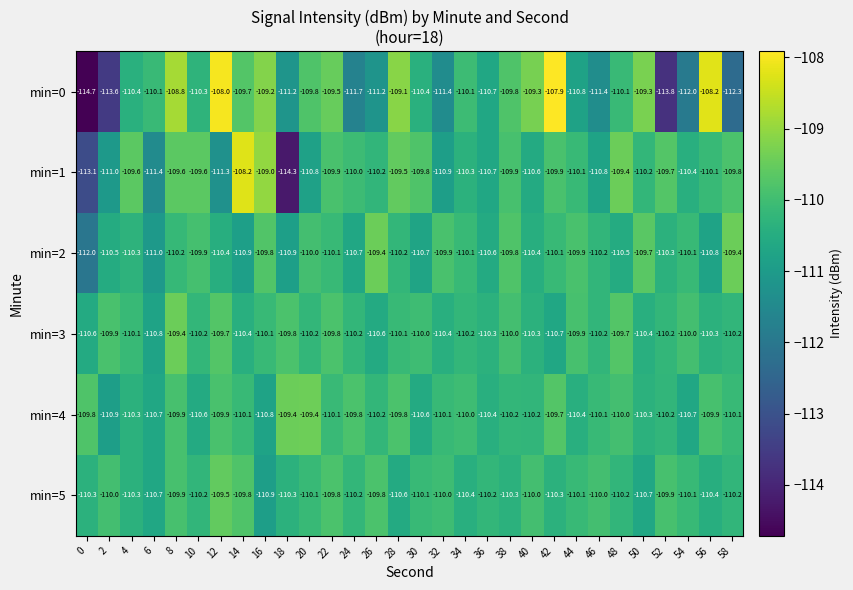

What is the sum of all min=0 values?

-3314.8